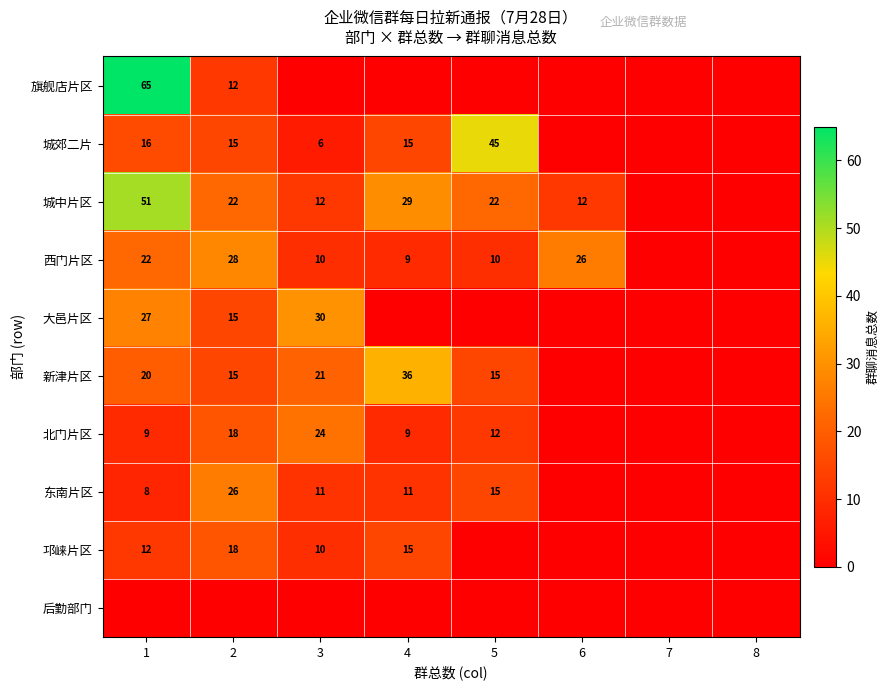

Is the value of 大邑片区 at 3 greater than the value of 邛崃片区 at 1?

Yes